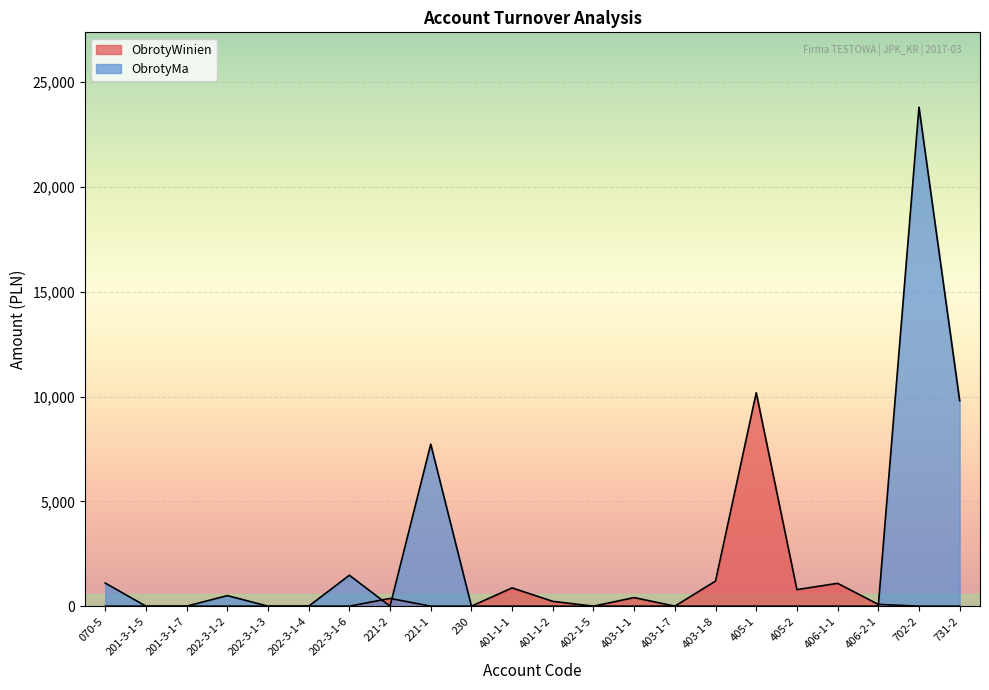

Which category has the lowest value in the ObrotyWinien series?

070-5